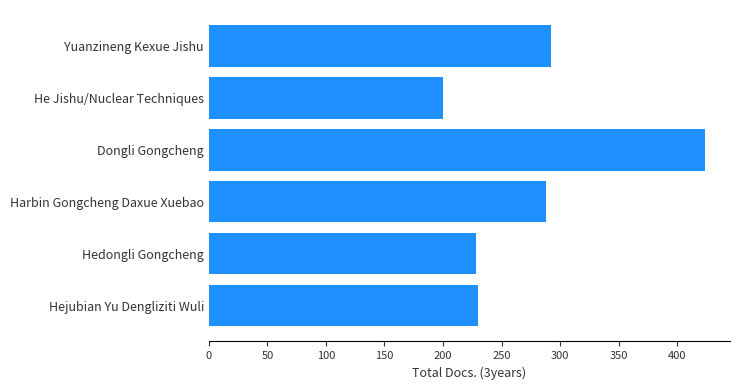

What is the ratio of the value at Hejubian Yu Dengliziti Wuli to the value at Harbin Gongcheng Daxue Xuebao?

0.8